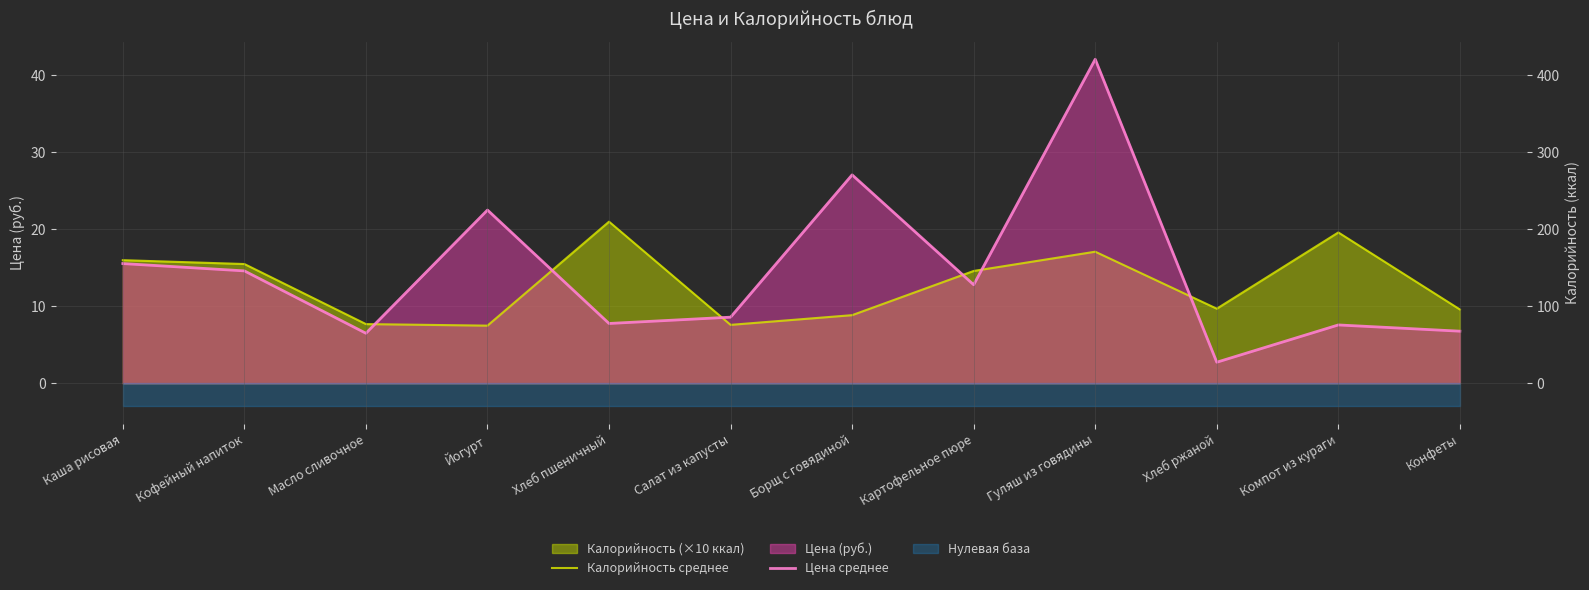

At which category does Калорийность среднее reach its first local valley?

Йогурт